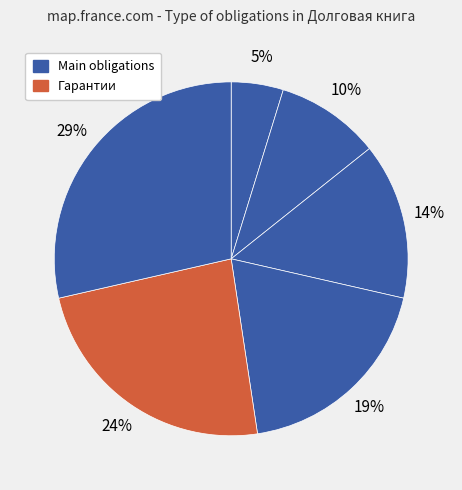

How many slices are in this pie chart?

6